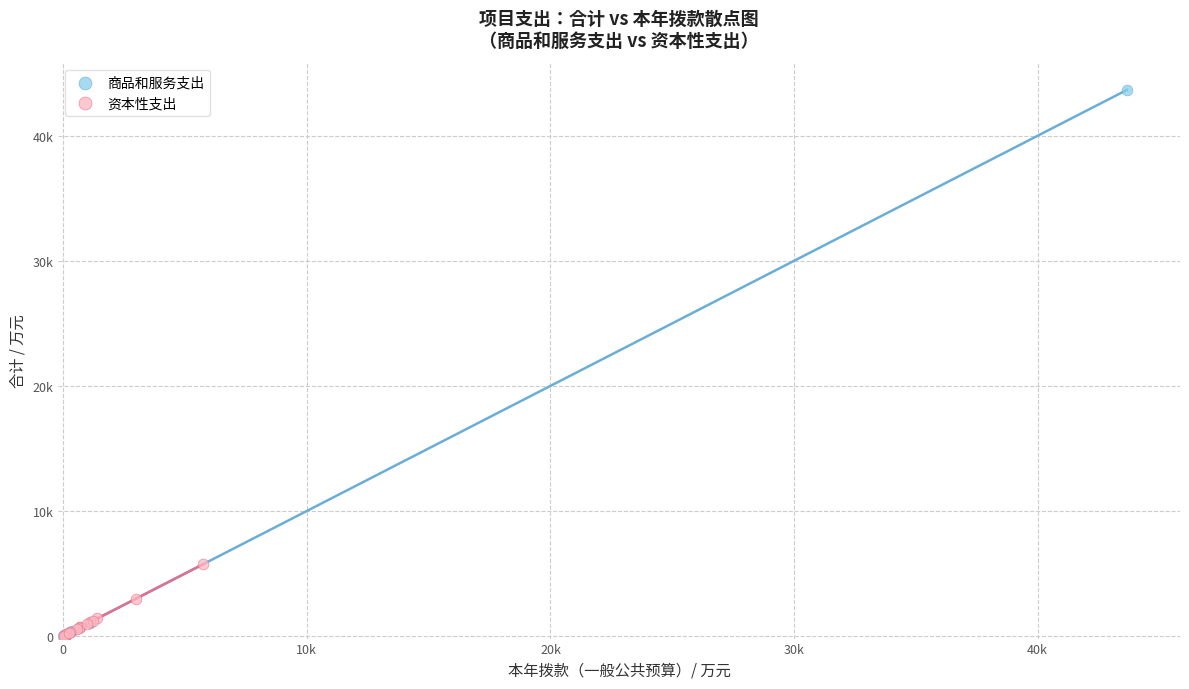

What are all the series names shown in the legend?

商品和服务支出, 资本性支出